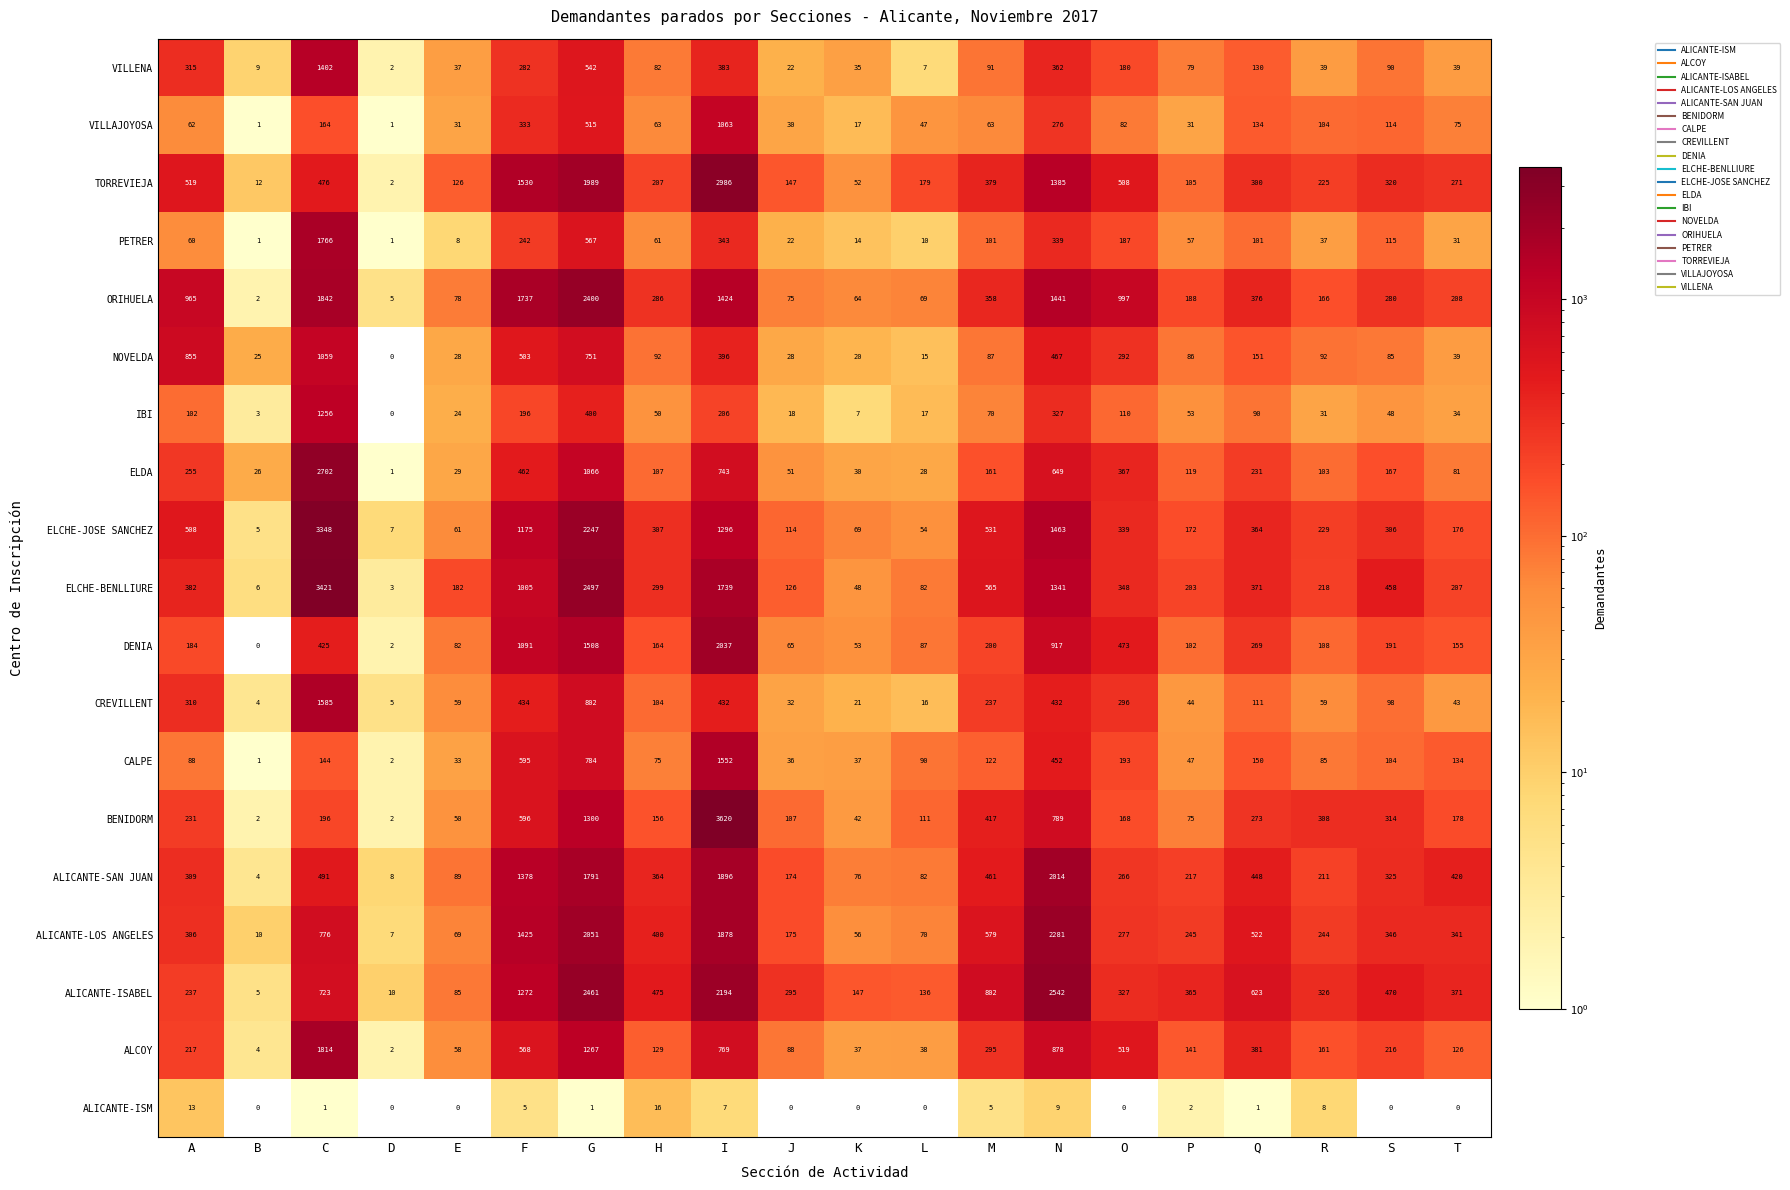

Where is VILLAJOYOSA nearest to the value 532?

G